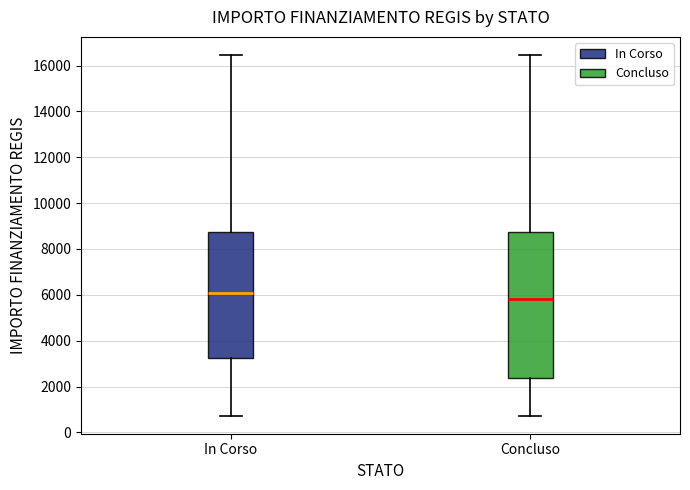

Comparing the boxes themselves (not the whiskers), which one is the tallest?

Concluso